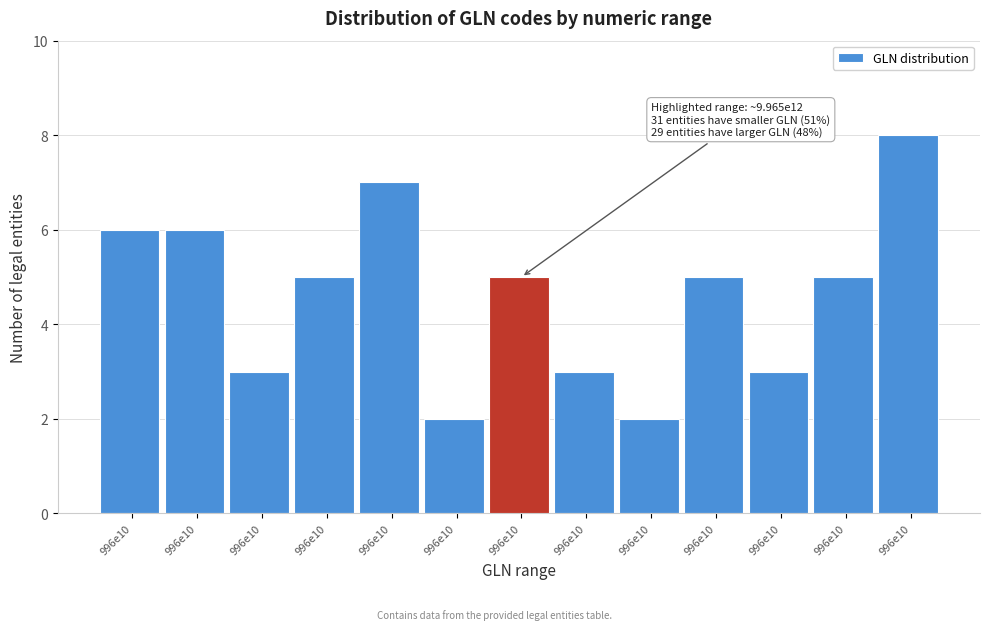

Does the chart contain any negative values?

No